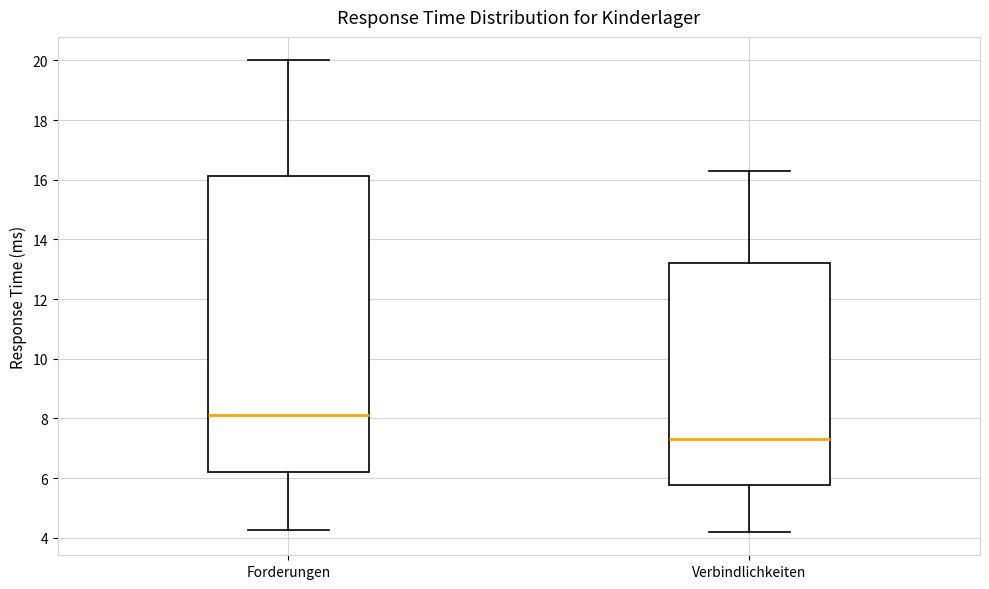

Comparing the boxes themselves (not the whiskers), which one is the tallest?

Forderungen